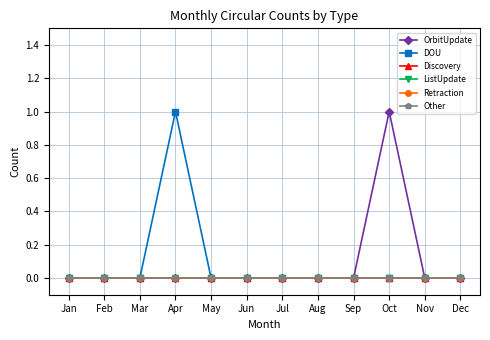

What is the difference between the maximum and minimum values in the DOU series?

1